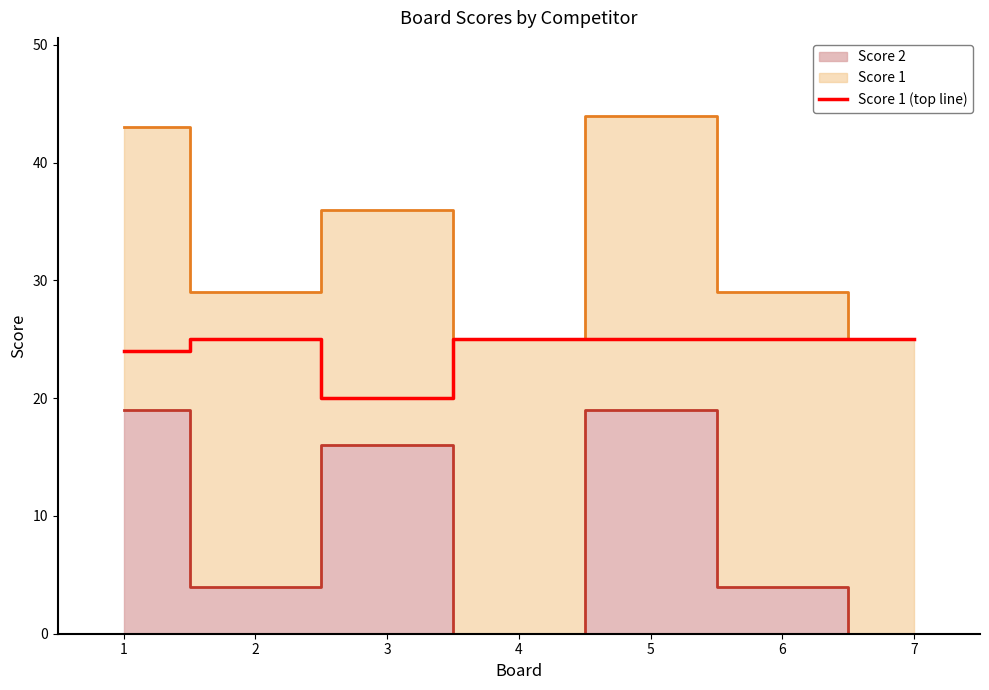

What is the change in value from 1 to 3?

-4